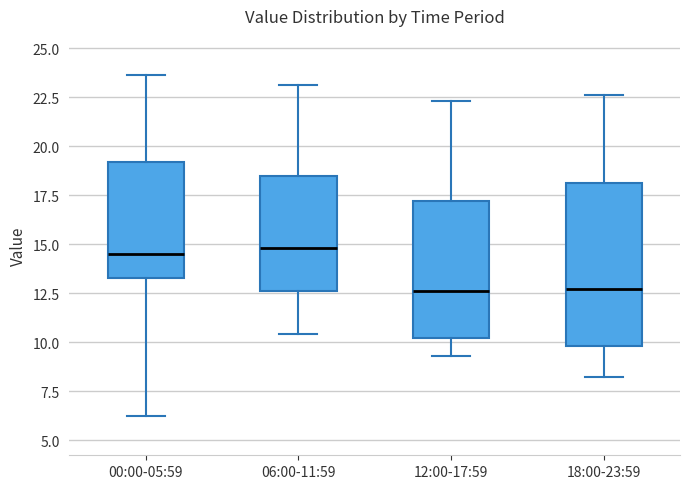

Reading left to right, read every box against the y-axis: the position of its median line, the range the box covers, and the ends of its whiskers. The values are not printed on the chart, so give them approximately, as read against the axis.

00:00-05:59: median 14.5, box 13.5 to 19.0, whiskers 6.0 to 23.5
06:00-11:59: median 15.0, box 12.5 to 18.5, whiskers 10.5 to 23.0
12:00-17:59: median 12.5, box 10.0 to 17.0, whiskers 9.5 to 22.5
18:00-23:59: median 12.5, box 10.0 to 18.0, whiskers 8.0 to 22.5